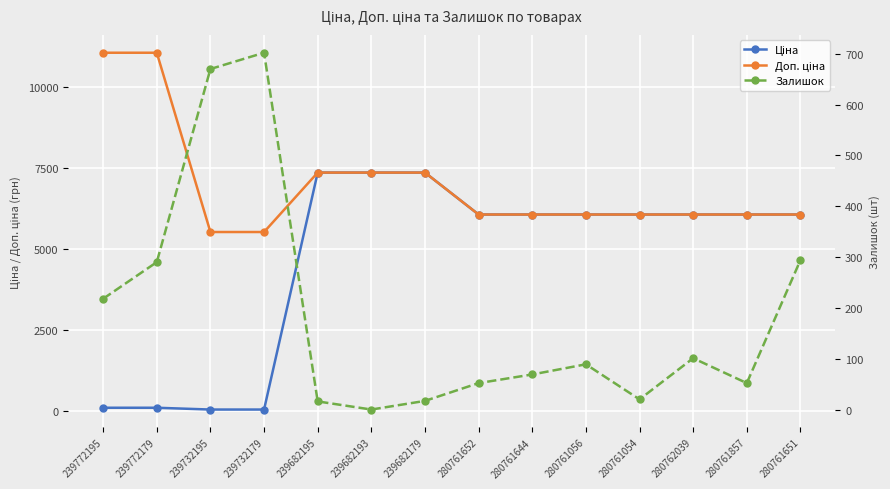

How many lines are shown in the chart?

3